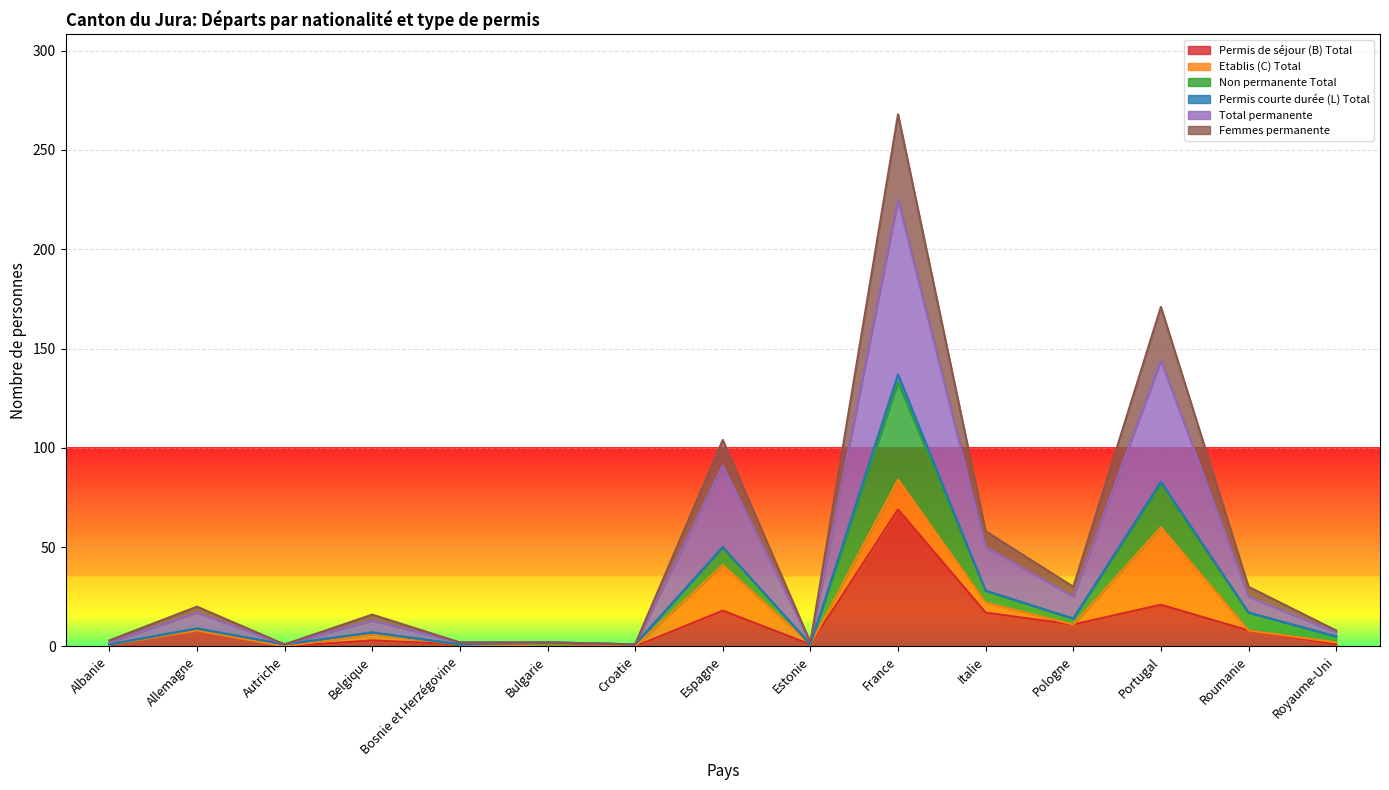

True or false: Total permanente has more than 2 interior local peaks.

True